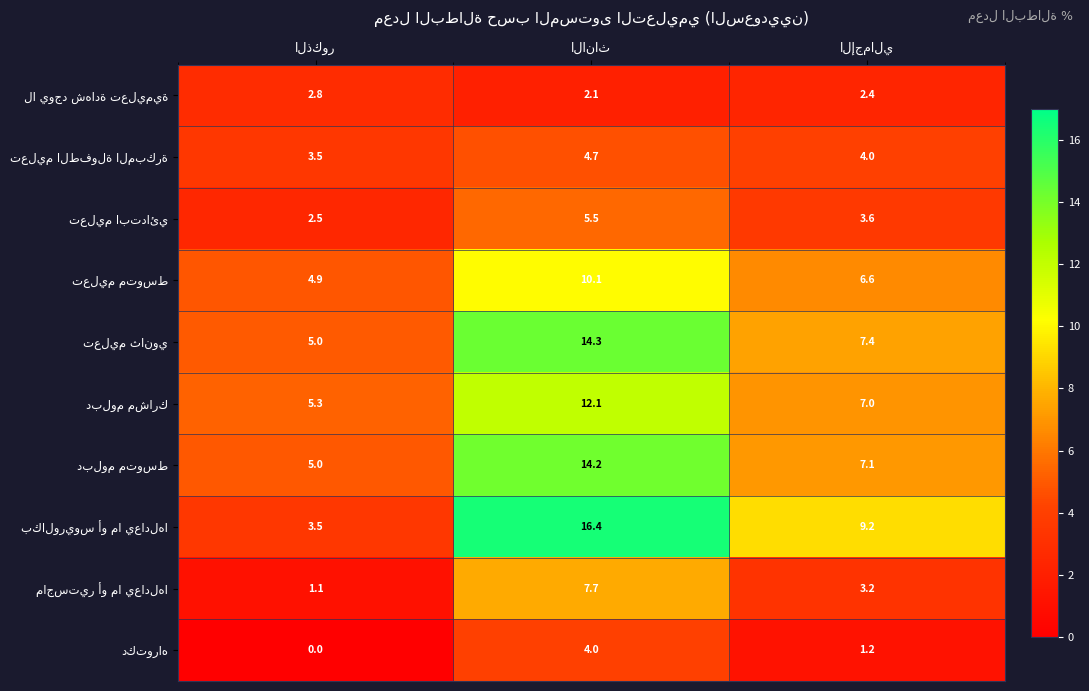

What is the greatest value displayed?

16.4